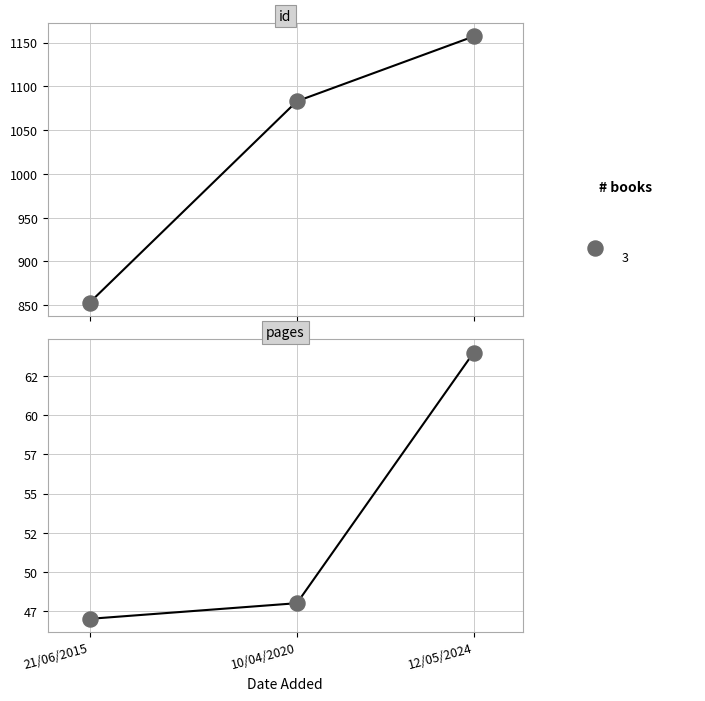

At which category is the sum across all series the highest?

12/05/2024